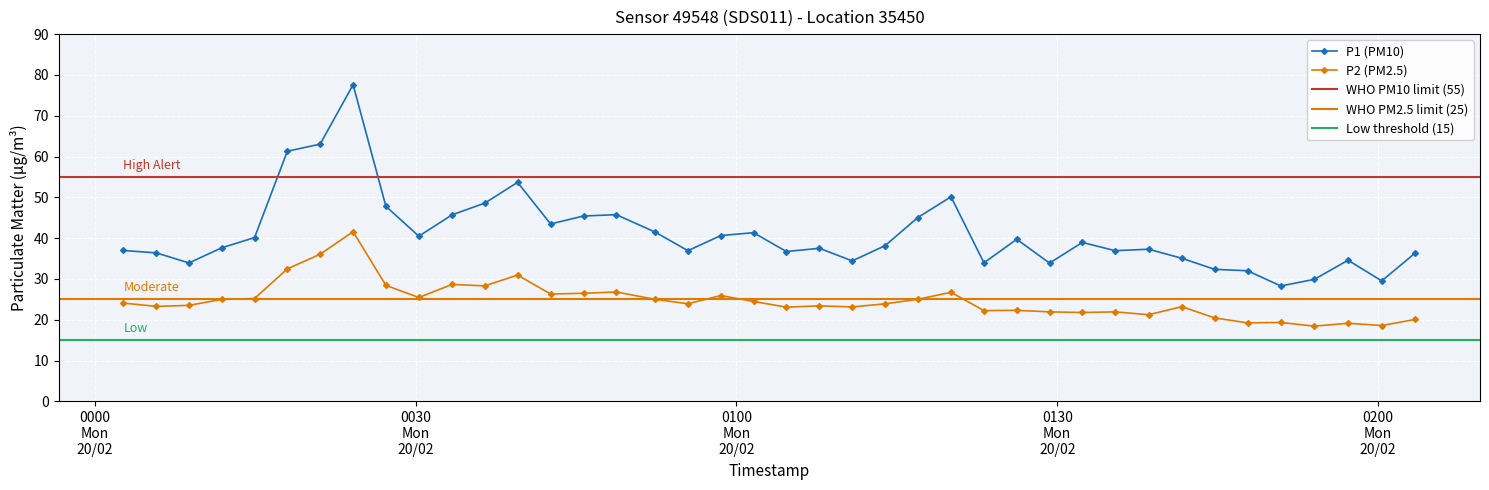

Which series has the widest spread of values?

P1